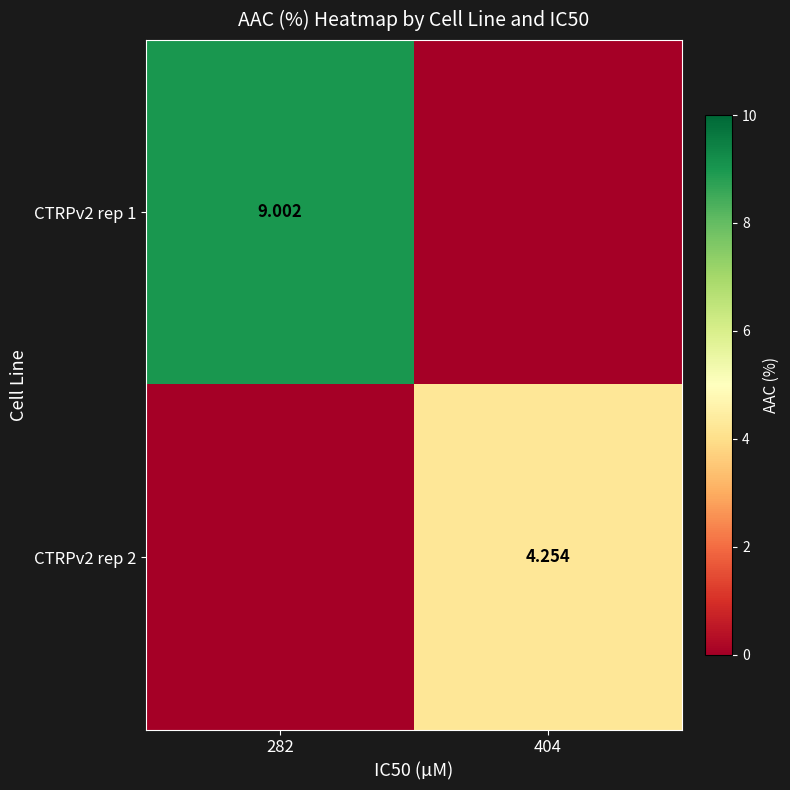

At which label is CTRPv2 rep 1 closest to 4?

404